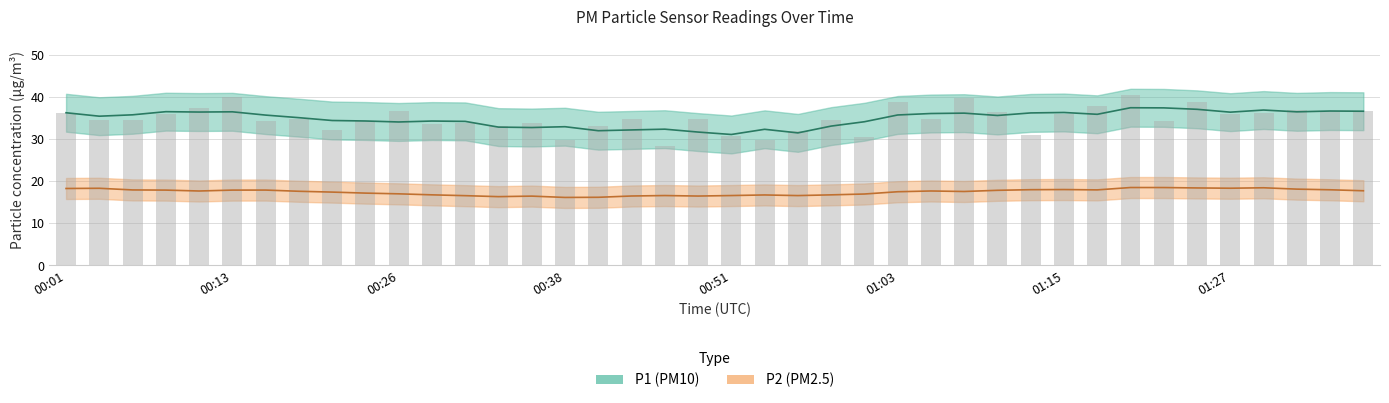

What is the approximate value at 00:53?

29.7